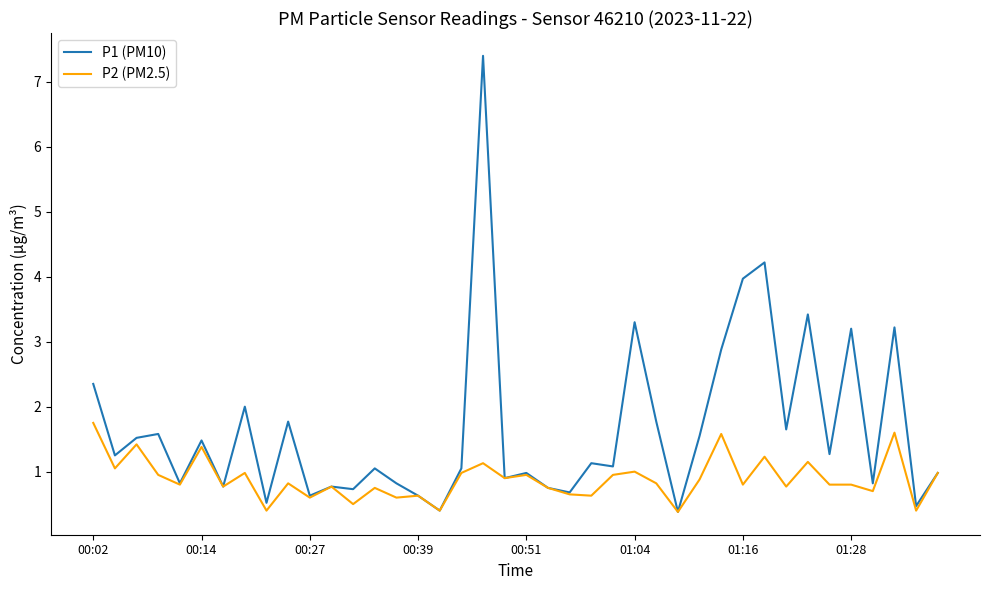

What is the highest value of the P1 (PM10) series?

7.4